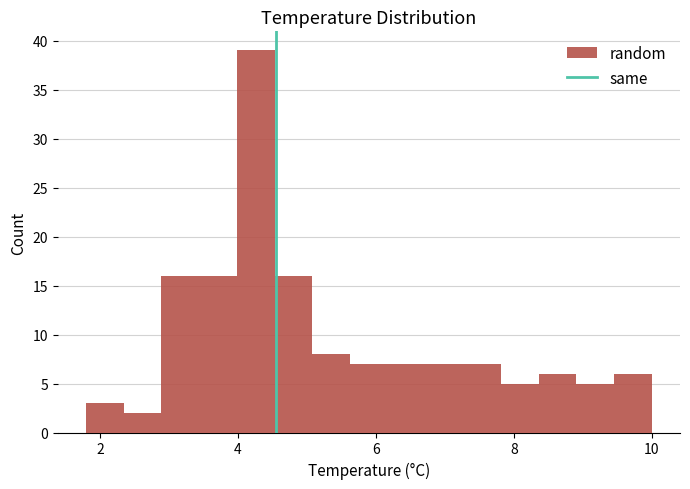

Around what value on the x-axis is the tallest bar? Give the approximate position of its centre, as read against the axis.

4.2